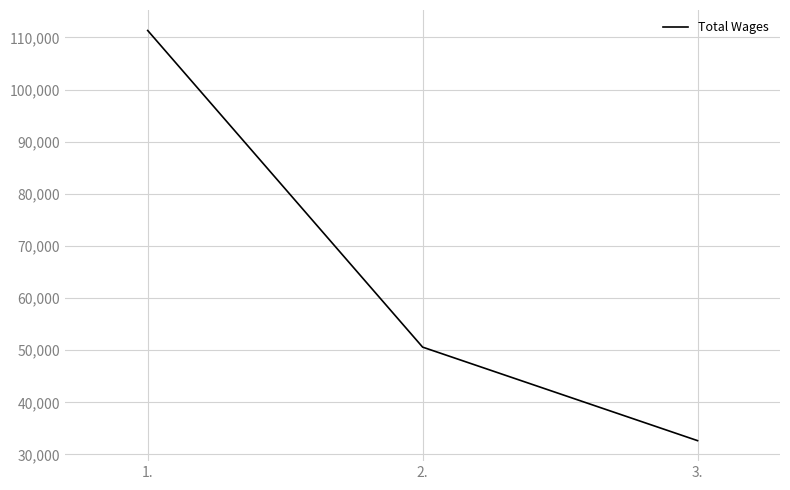

Is this an area chart (filled region under the line)?

No